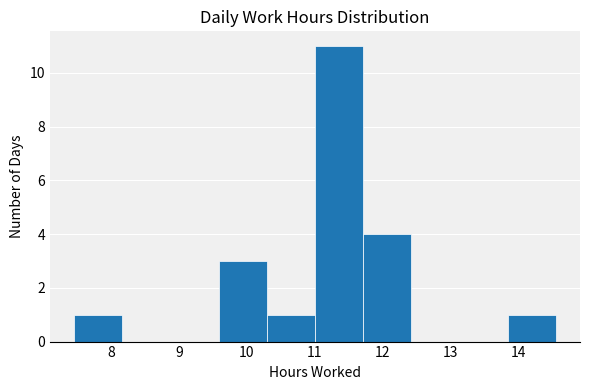

Reading left to right, transcribe this chart: for each bar, give the range it covers on the x-axis and its height. Neither the bar edges nor the heights are printed on the chart, so give them approximately, as read against the axes.

7.5 to 8.2: 1
8.2 to 8.9: 0
8.9 to 9.6: 0
9.6 to 10.3: 3
10.3 to 11.0: 1
11.0 to 11.7: 11
11.7 to 12.4: 4
12.4 to 13.1: 0
13.1 to 13.8: 0
13.8 to 14.6: 1